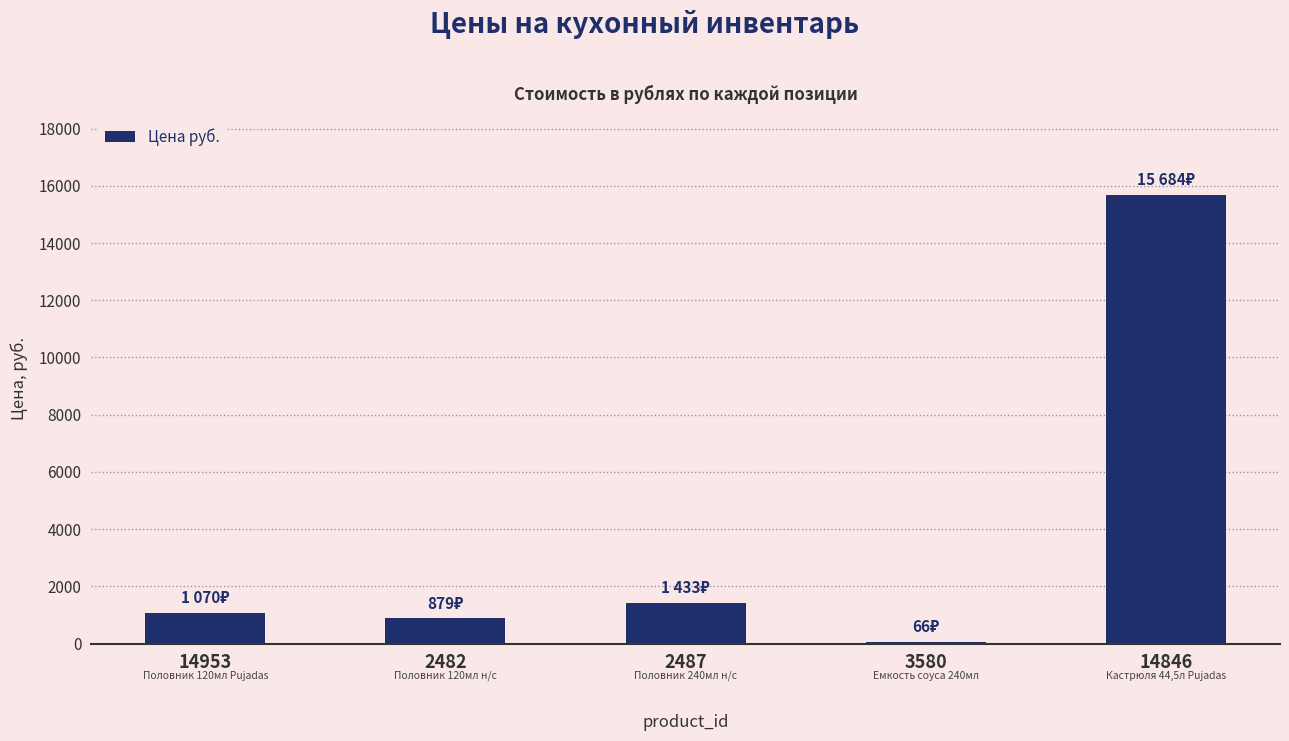

List the labels in order of value, smallest first.

3580, 2482, 14953, 2487, 14846